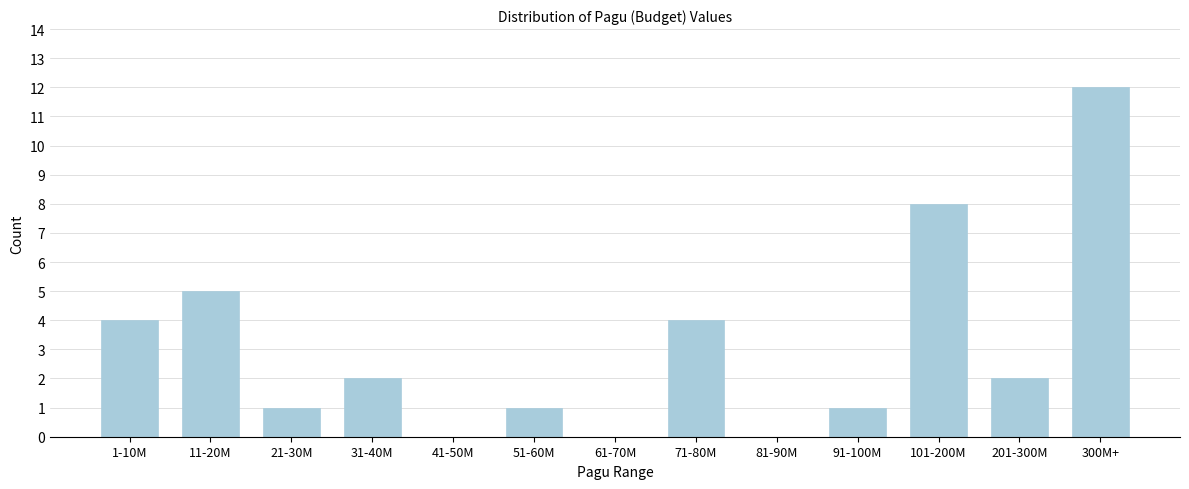

Reading left to right, list all the values displayed in this chart.

1-10M=4	11-20M=5	21-30M=1	31-40M=2	41-50M=0	51-60M=1	61-70M=0	71-80M=4	81-90M=0	91-100M=1	101-200M=8	201-300M=2	300M+=12